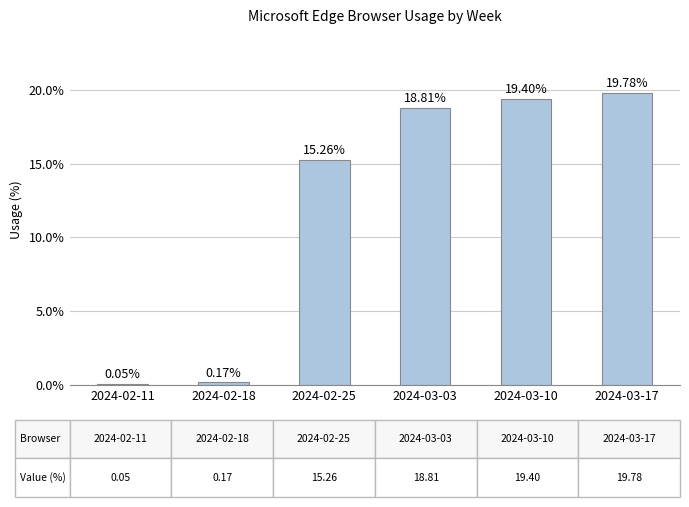

What is the sum of all values?

73.5